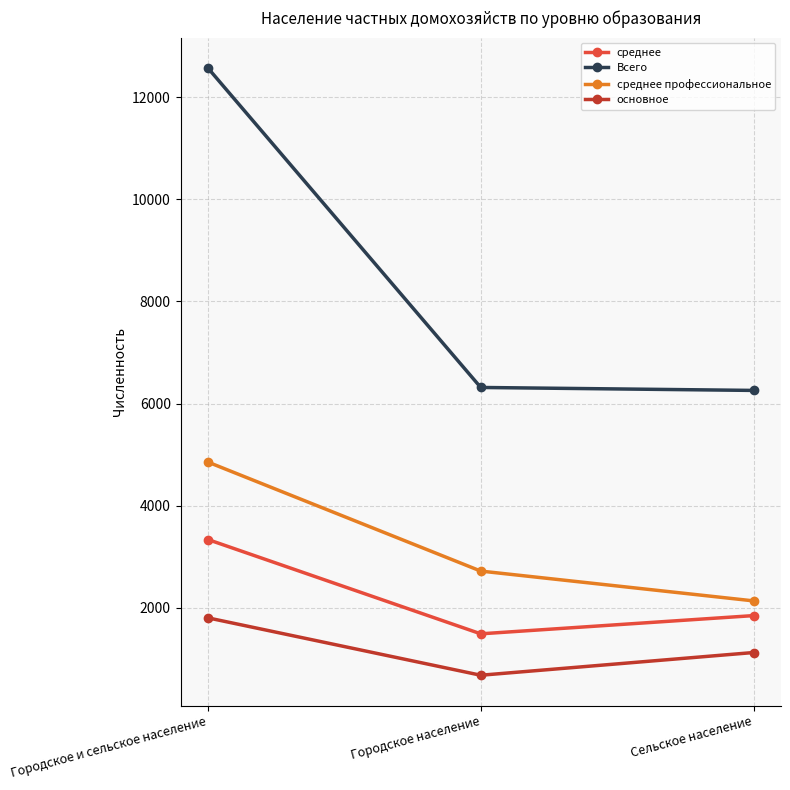

Which category has the lowest value in the основное series?

Городское население